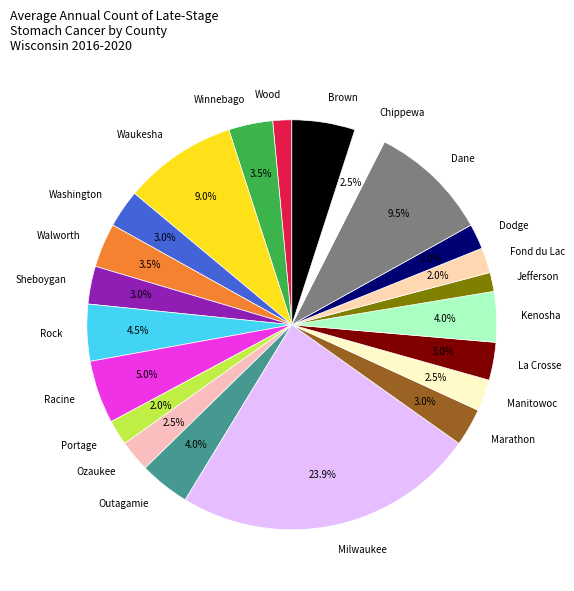

How many slices are in this pie chart?

22